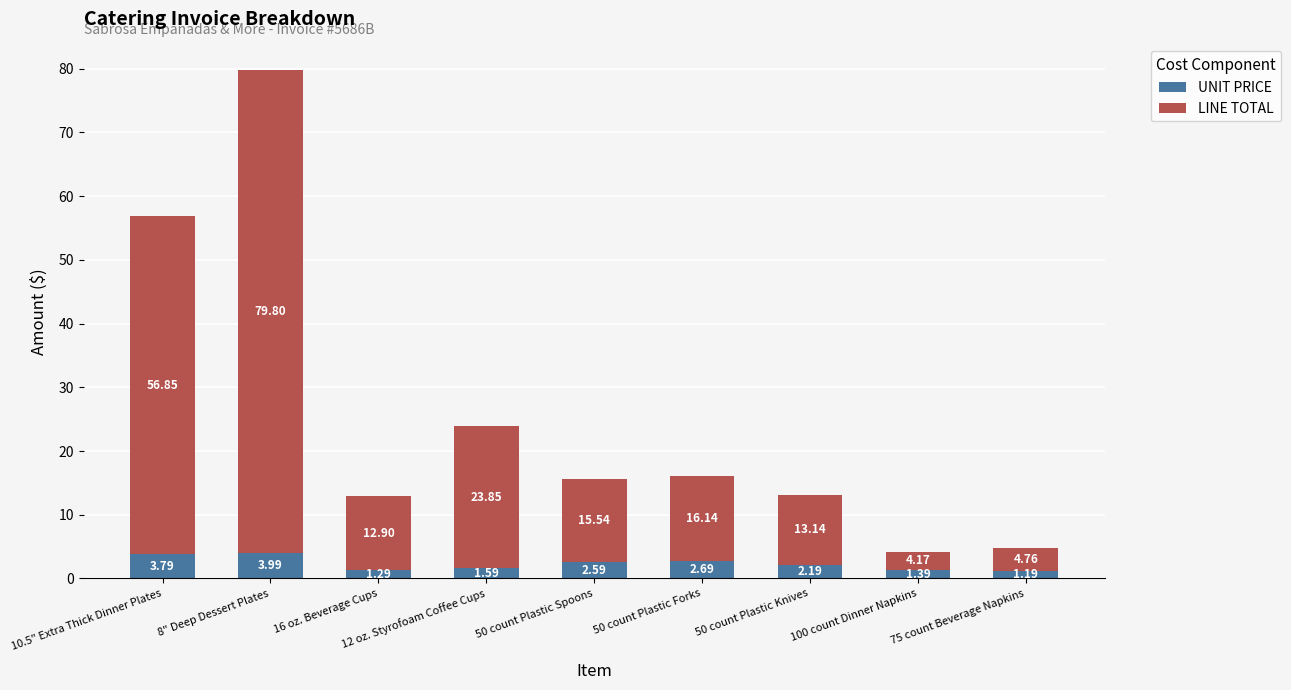

What is the sum of the UNIT PRICE values at 50 count Plastic Spoons and 100 count Dinner Napkins?

4.0